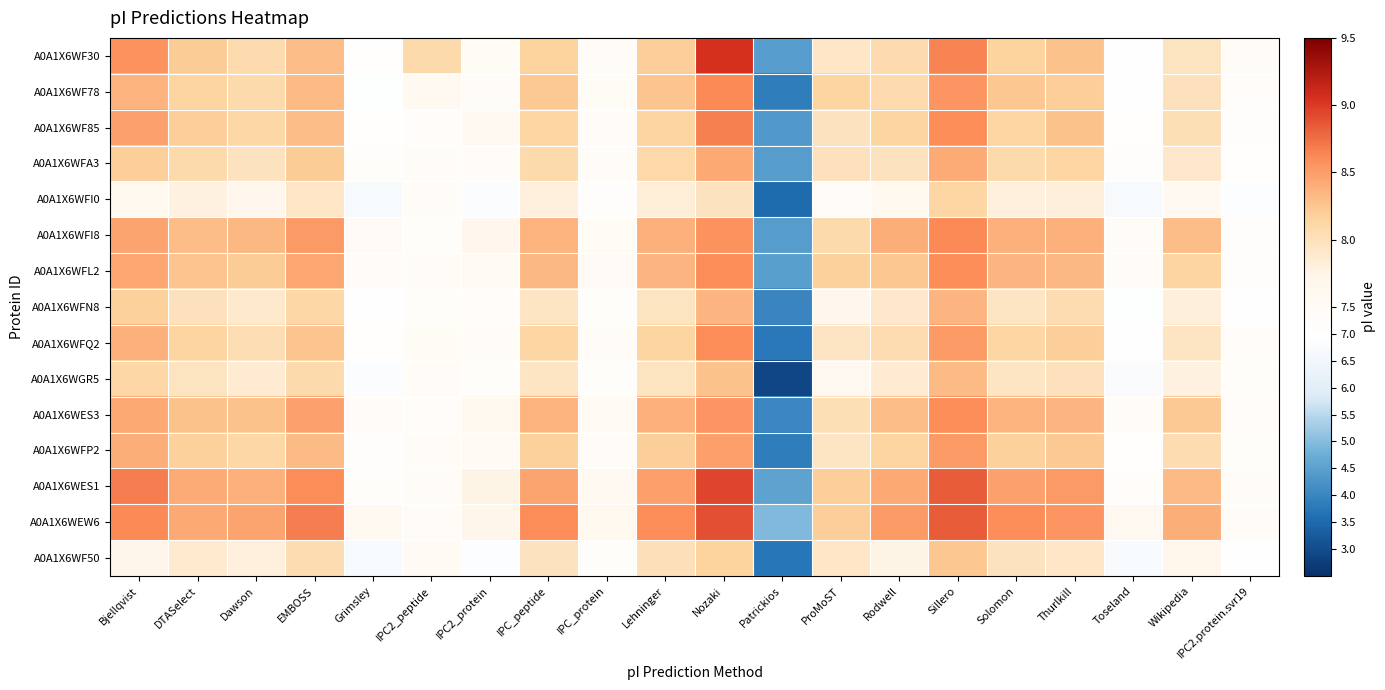

What is the total value across all series at Nozaki?

128.2